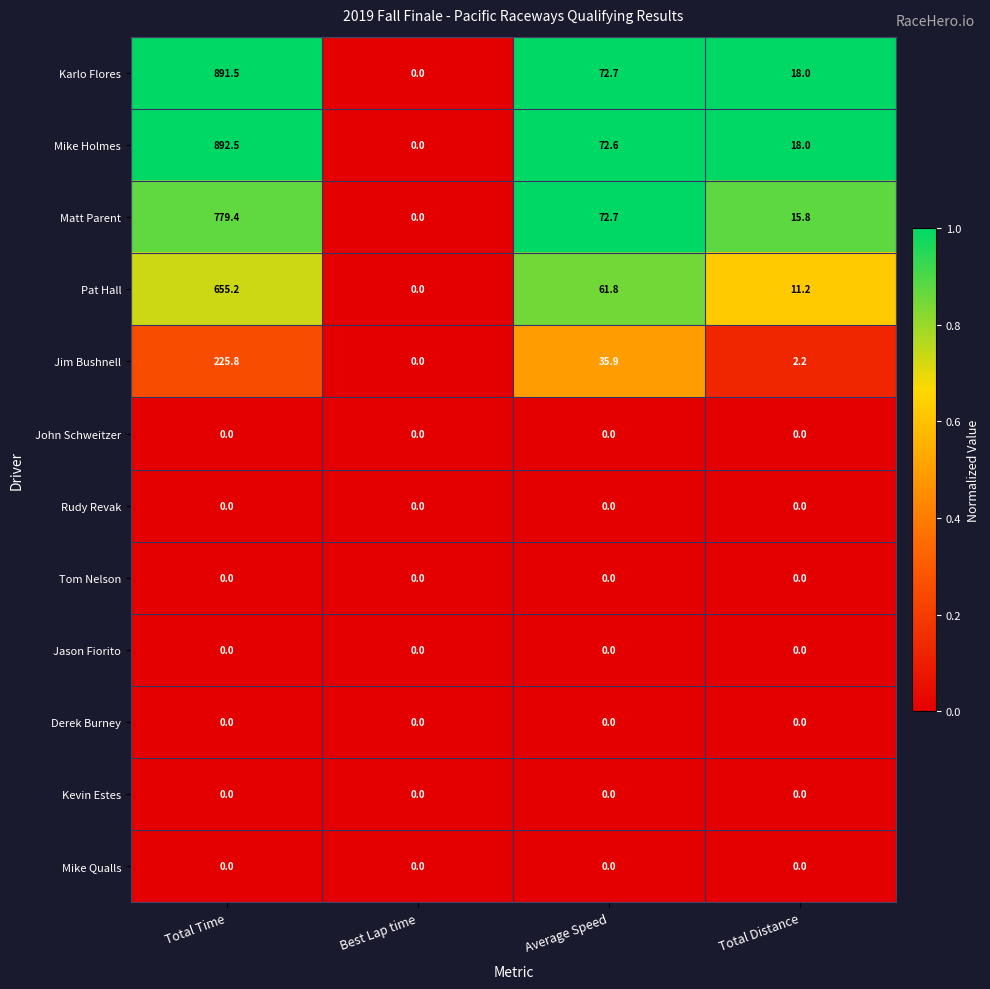

Where is Matt Parent nearest to the value 389?

Average Speed